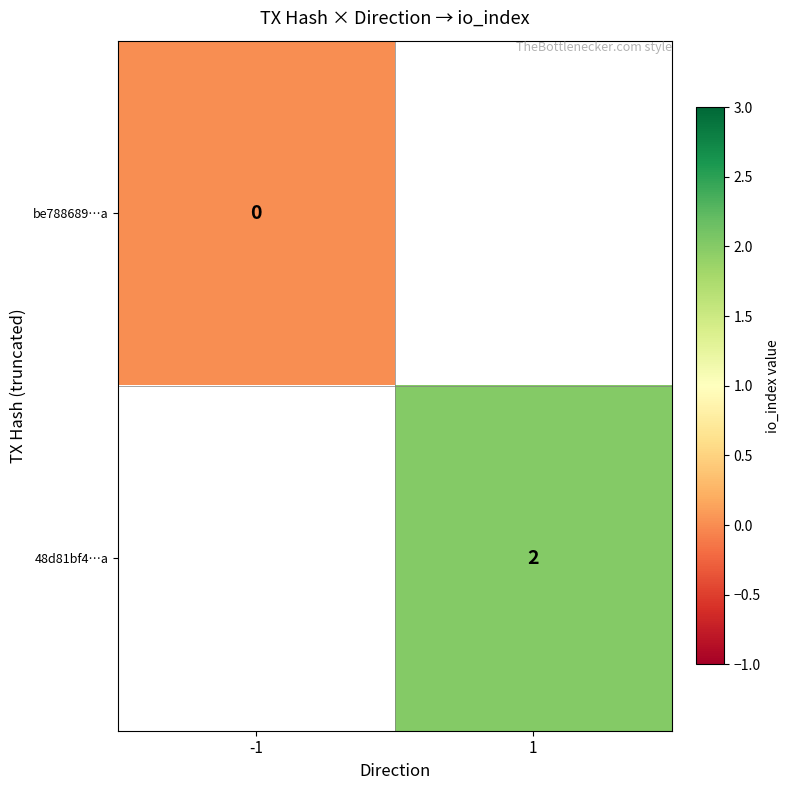

Is it true that 48d81bf4…a equals 1 at 1?

False